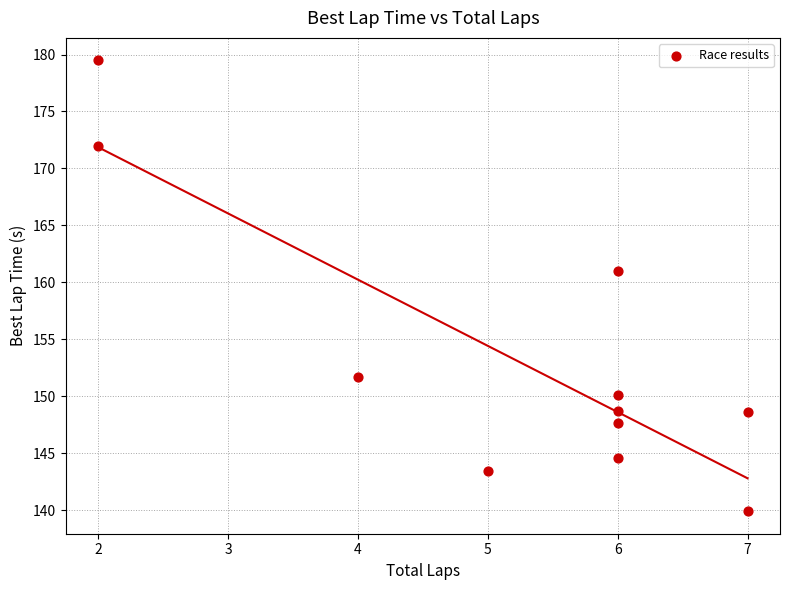

What is the average Y value?

153.4